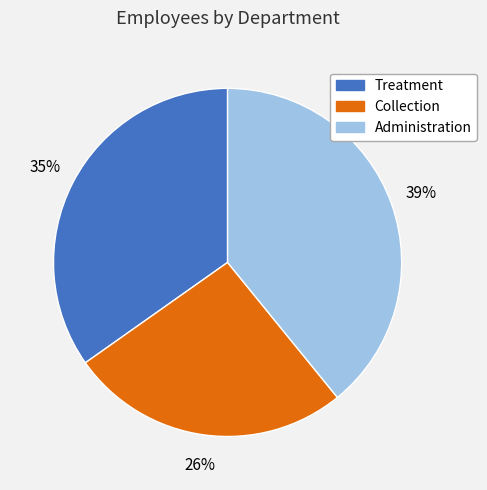

Does Collection account for over 50% of the chart?

No